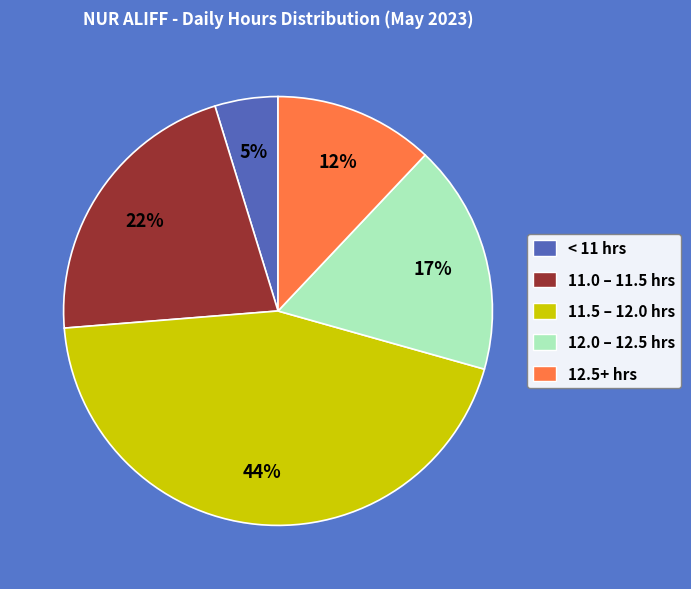

Is there any slice that represents more than half of the pie?

No